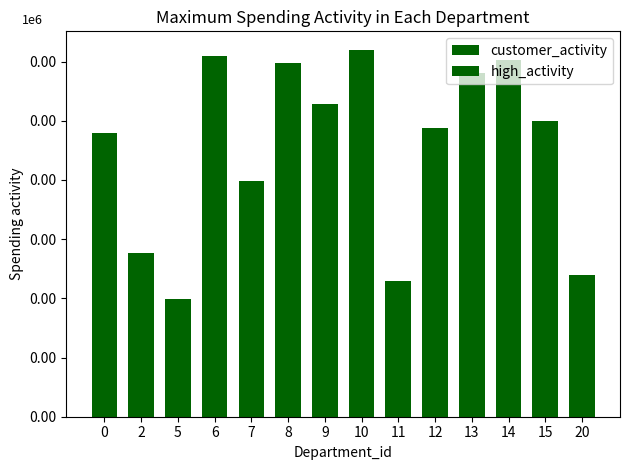

Which series changed the most between 5 and 11?

customer_activity